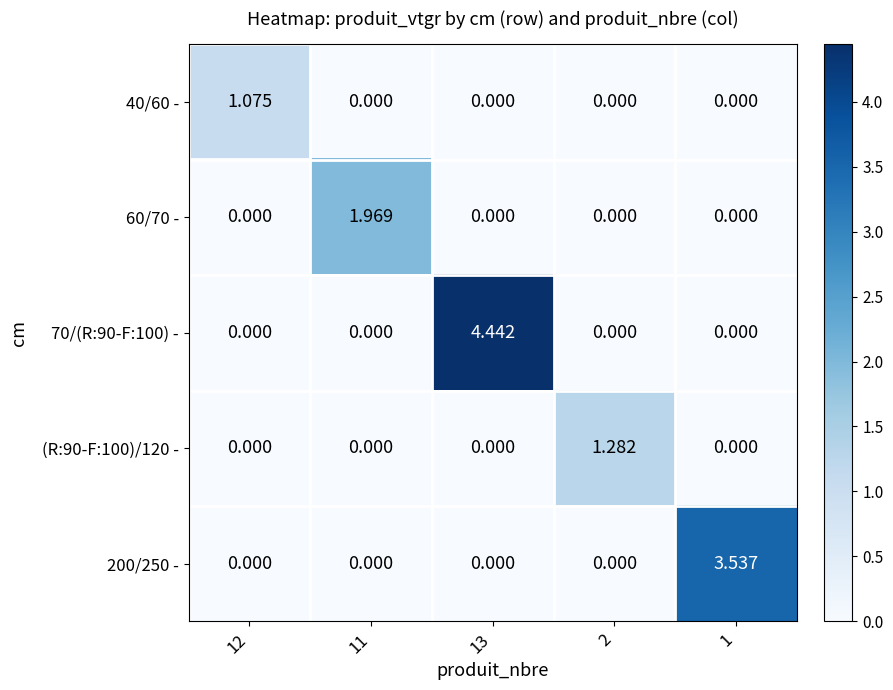

Between 12 and 13, which series saw the biggest shift?

70/(R:90-F:100) -